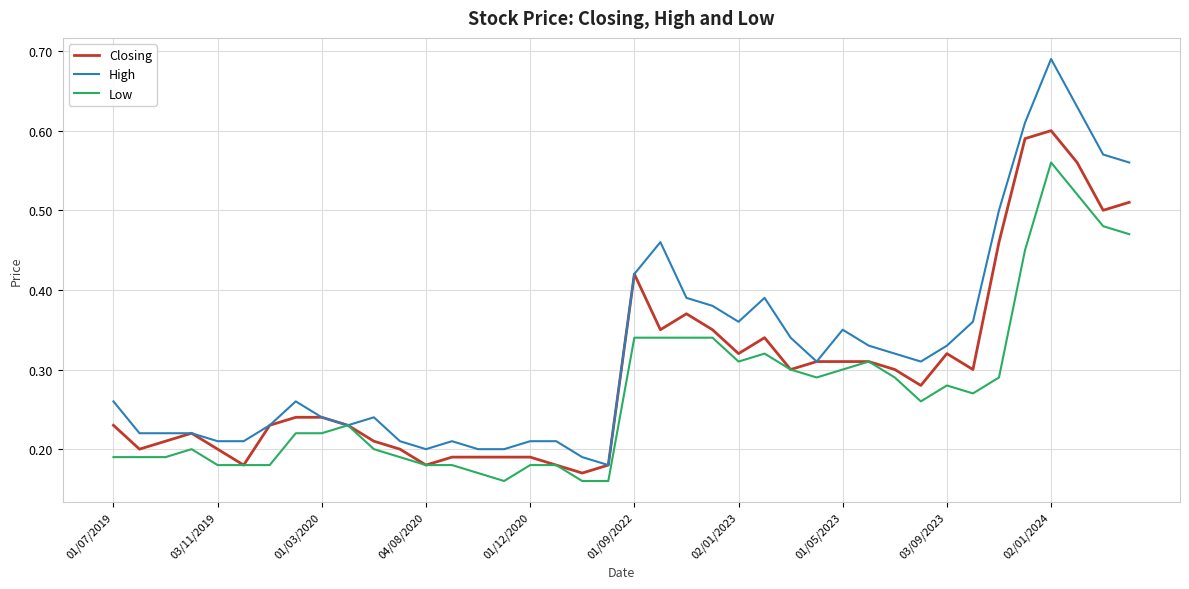

Which series has the largest total across all categories?

High